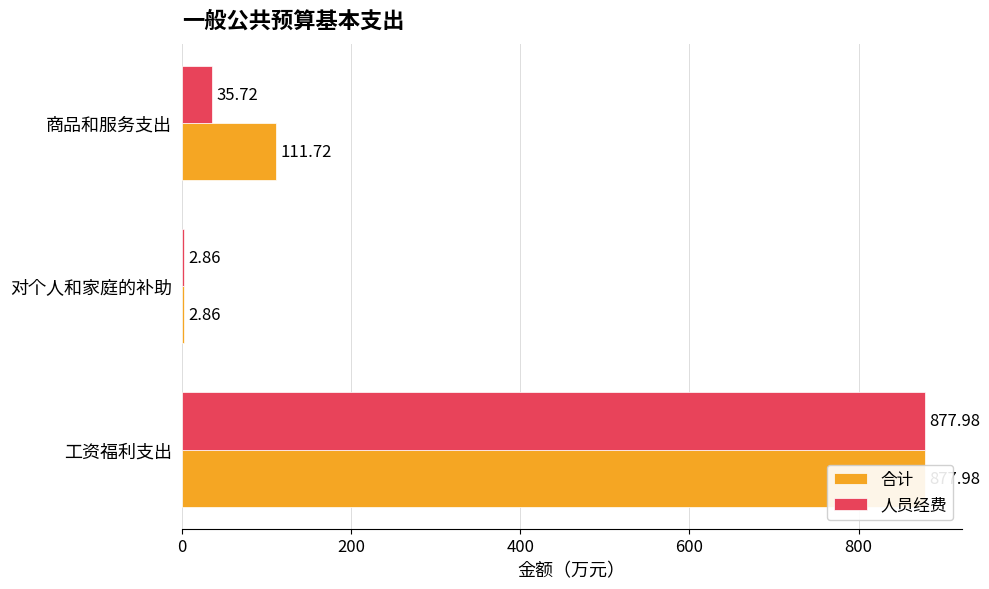

Reading left to right, transcribe all the data shown in this chart.

合计: 878.0	2.9	111.7
人员经费: 878.0	2.9	35.7